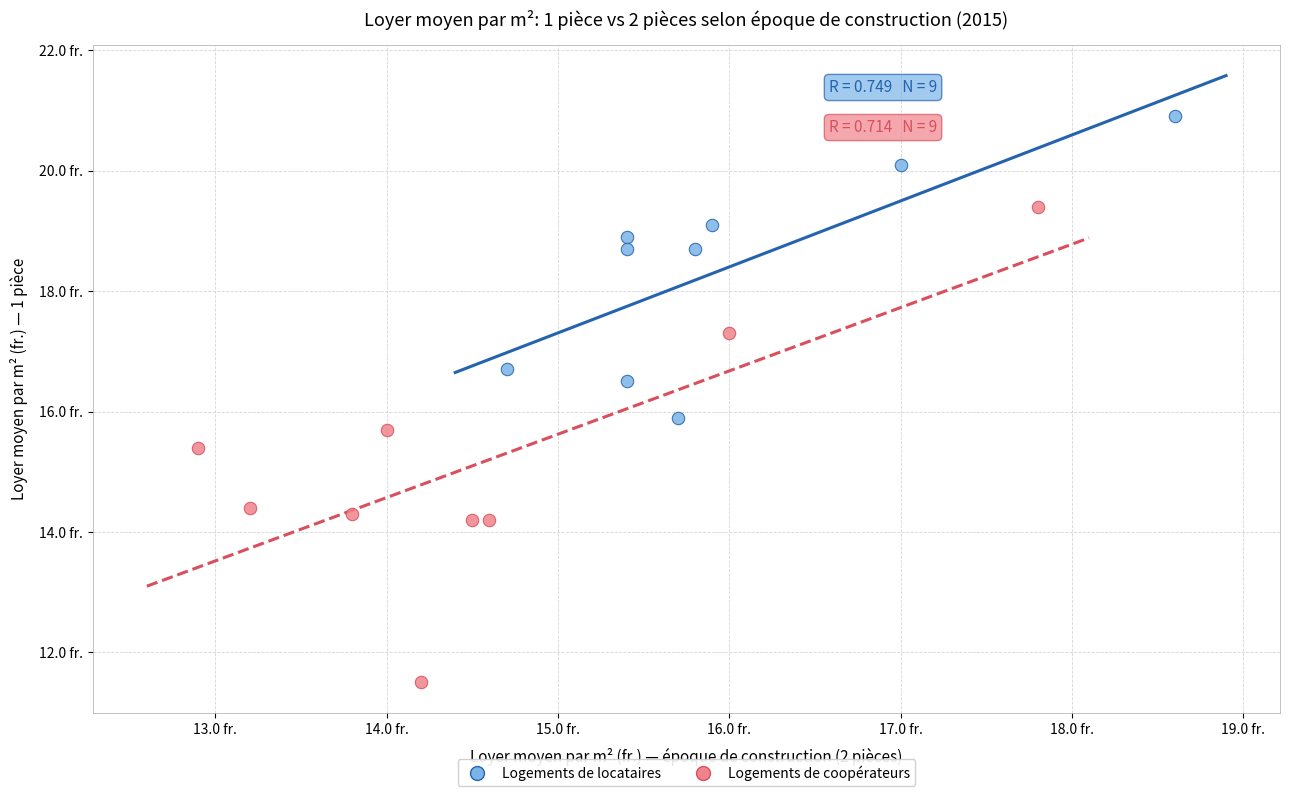

What are all the series names shown in the legend?

Logements de locataires, Logements de coopérateurs